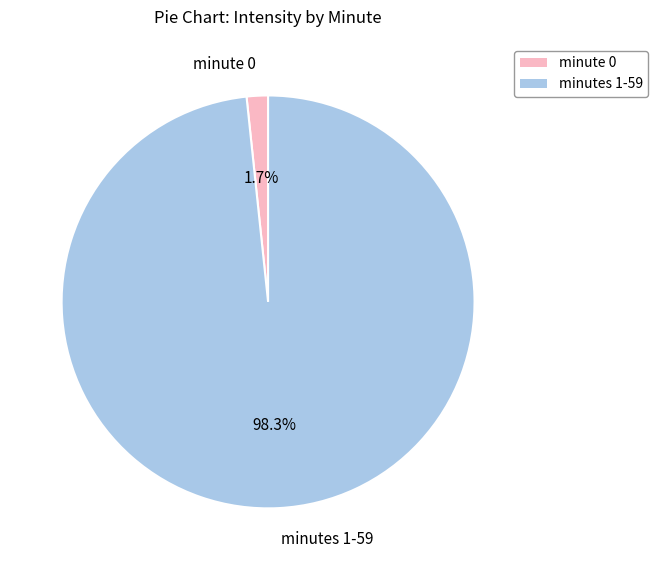

Is there a majority slice in this chart?

Yes